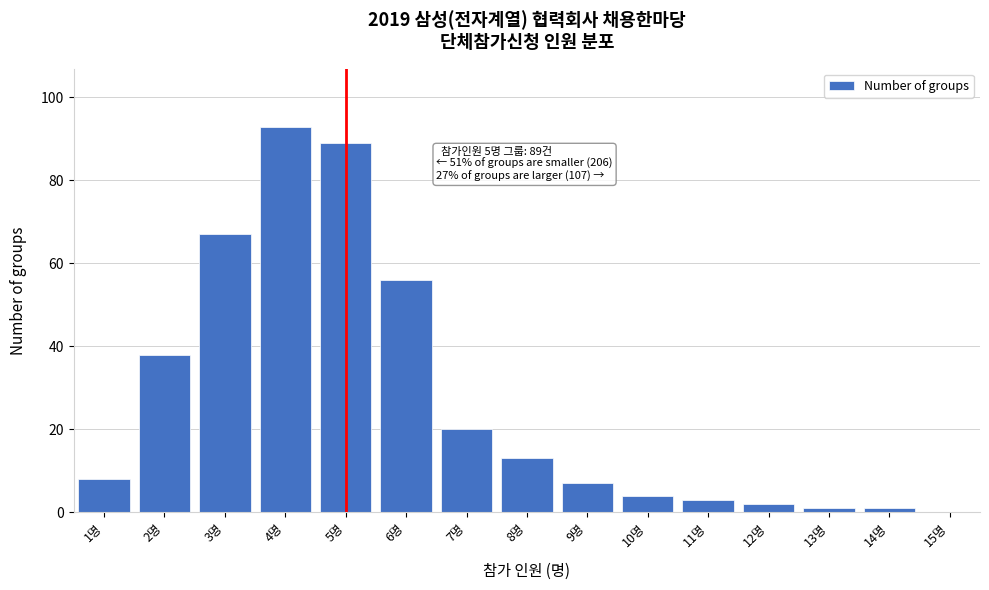

Reading left to right, what are all the values shown in this chart?

1명=8	2명=38	3명=67	4명=93	5명=89	6명=56	7명=20	8명=13	9명=7	10명=4	11명=3	12명=2	13명=1	14명=1	15명=0